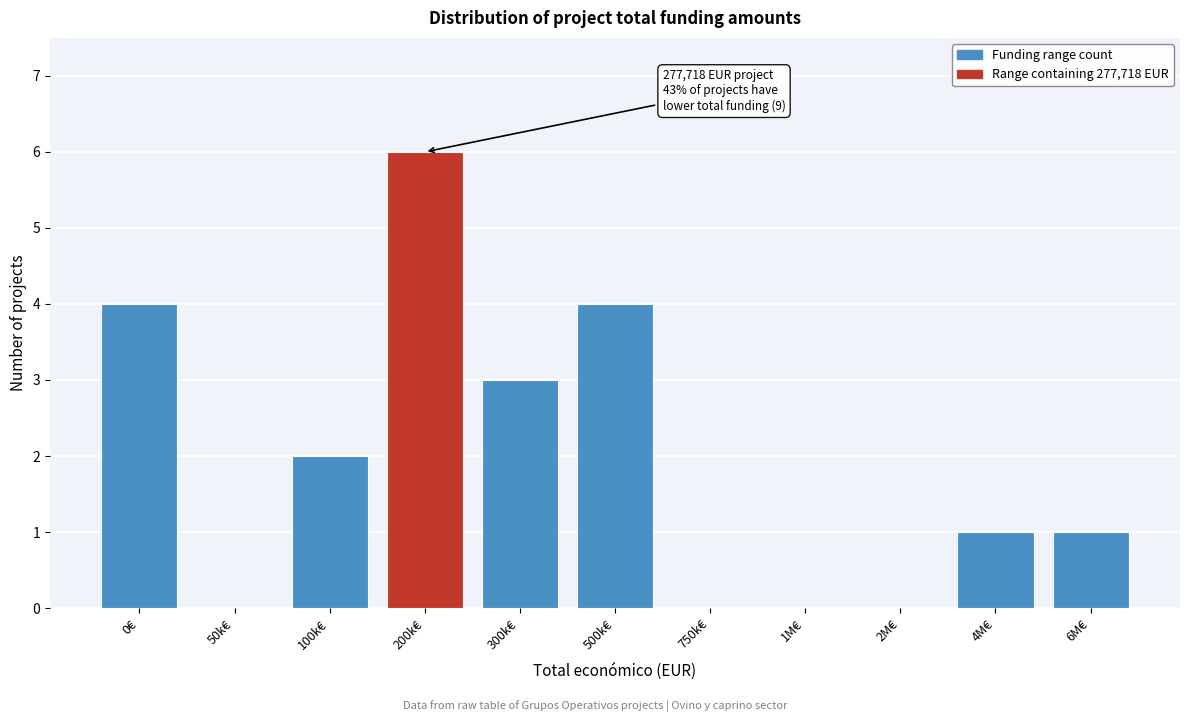

Reading left to right, extract all data points from this chart.

0€=4	50k€=0	100k€=2	200k€=6	300k€=3	500k€=4	750k€=0	1M€=0	2M€=0	4M€=1	6M€=1